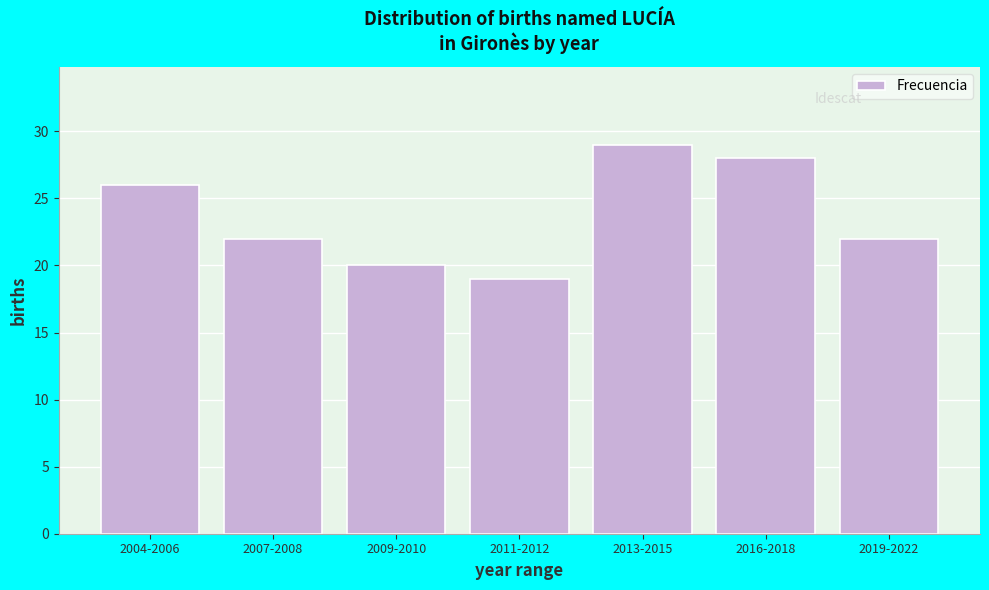

Reading left to right, extract all data points from this chart.

2004-2006=26	2007-2008=22	2009-2010=20	2011-2012=19	2013-2015=29	2016-2018=28	2019-2022=22